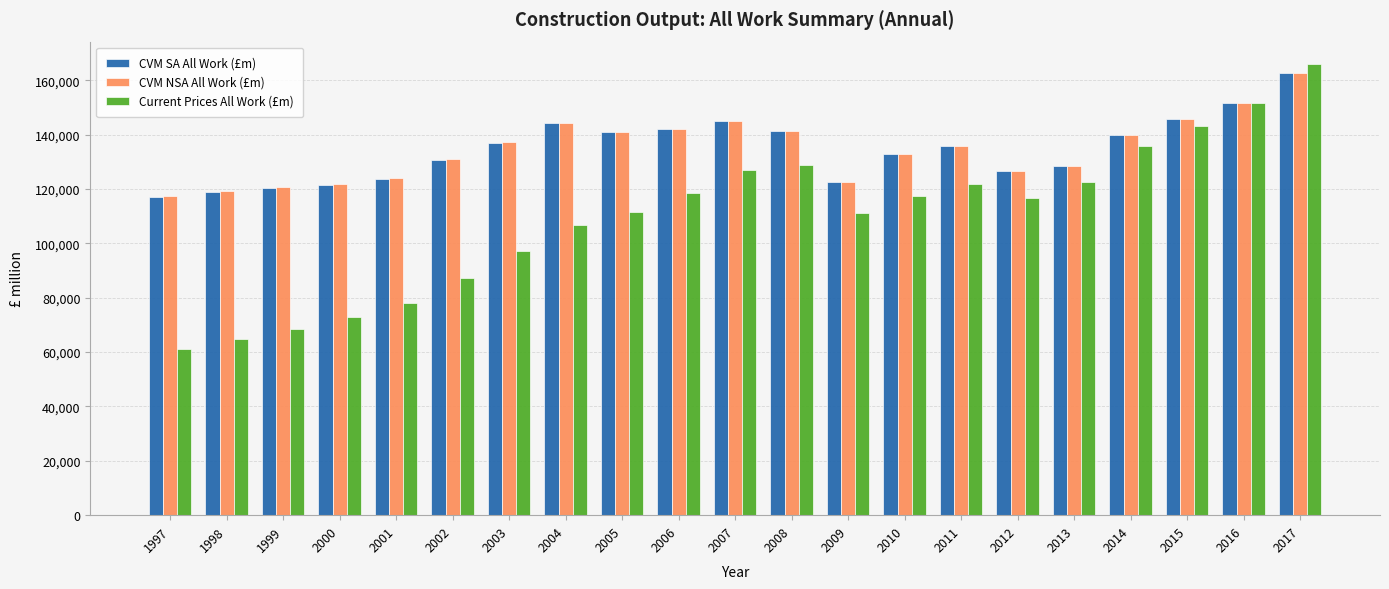

Read the Current Prices All Work (£m) value at 2004, to the nearest 50.

106650